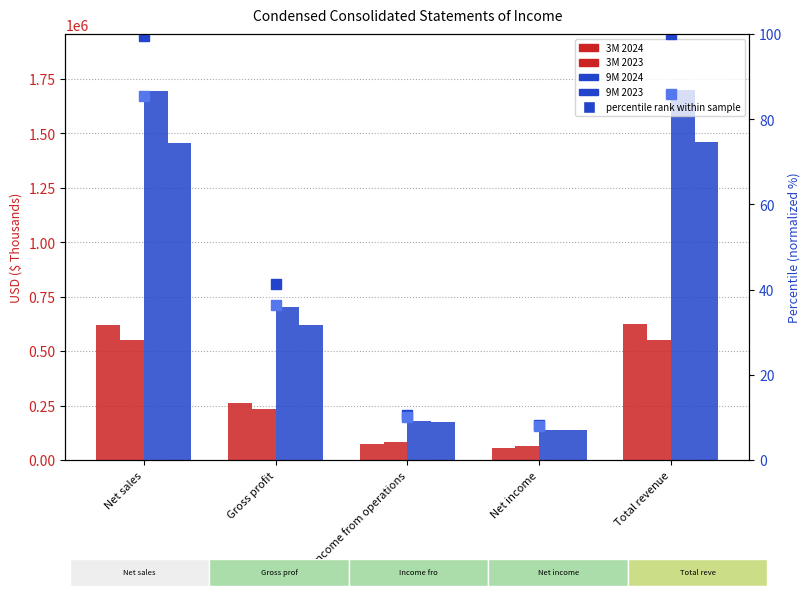

Does the chart contain stacked bars?

No